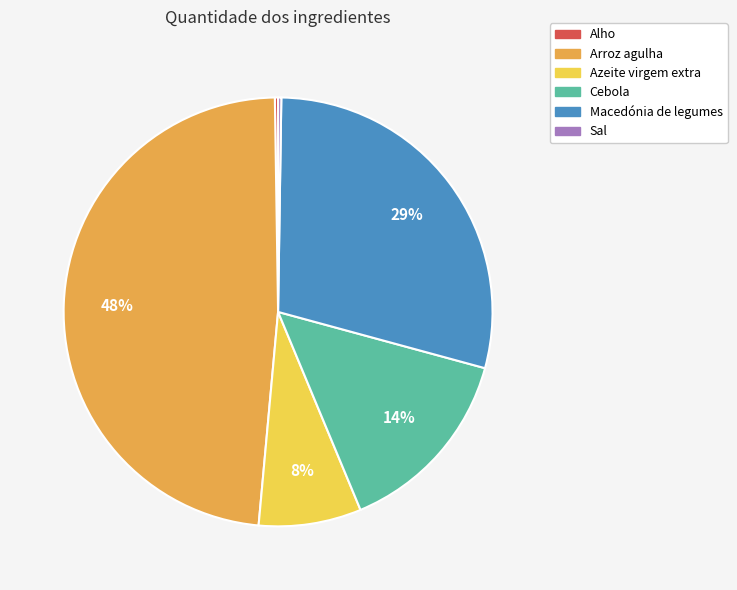

Is there a majority slice in this chart?

No